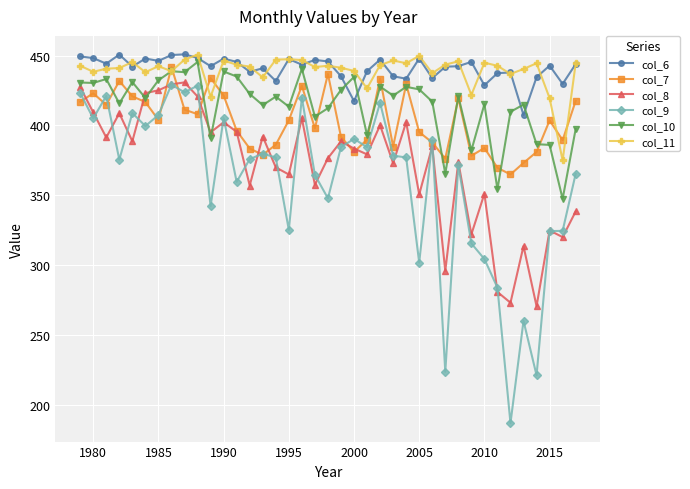

Which series has the widest spread of values?

col_9